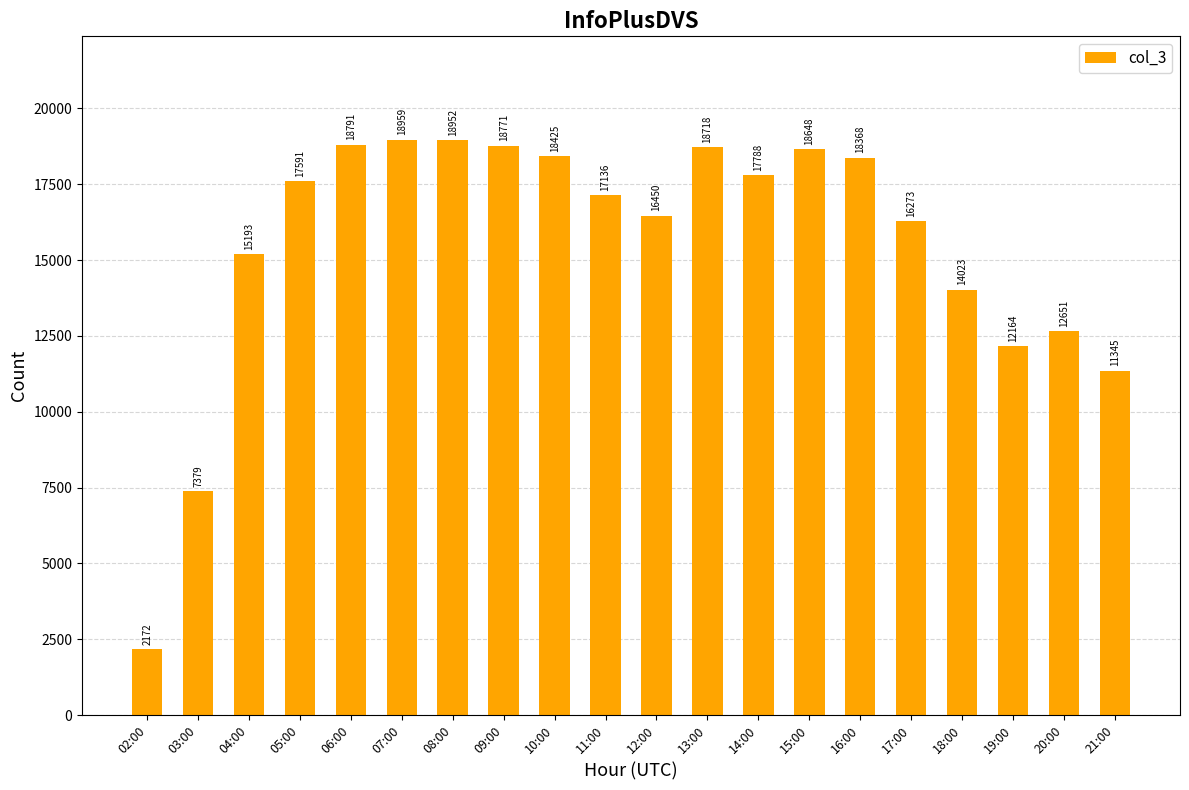

How many categories are shown in the chart?

20